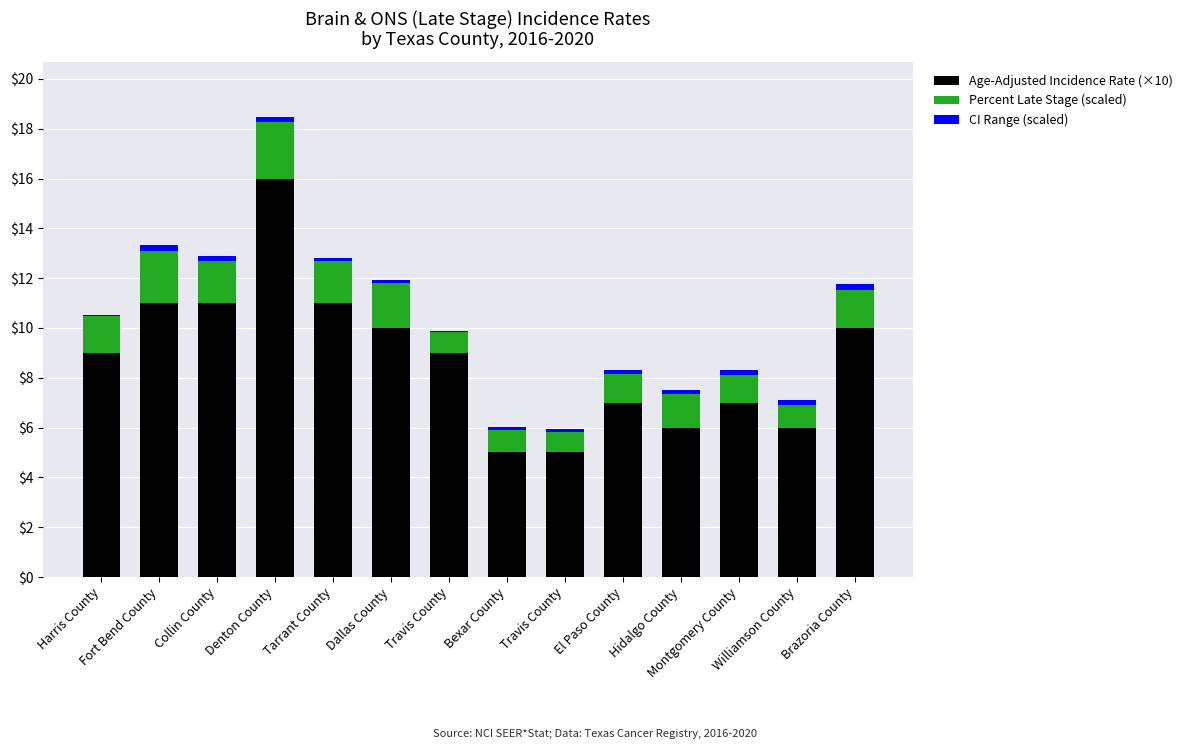

What are all the series names shown in the legend?

Age-Adjusted Incidence Rate (×10), Percent Late Stage (scaled), CI Range (scaled)